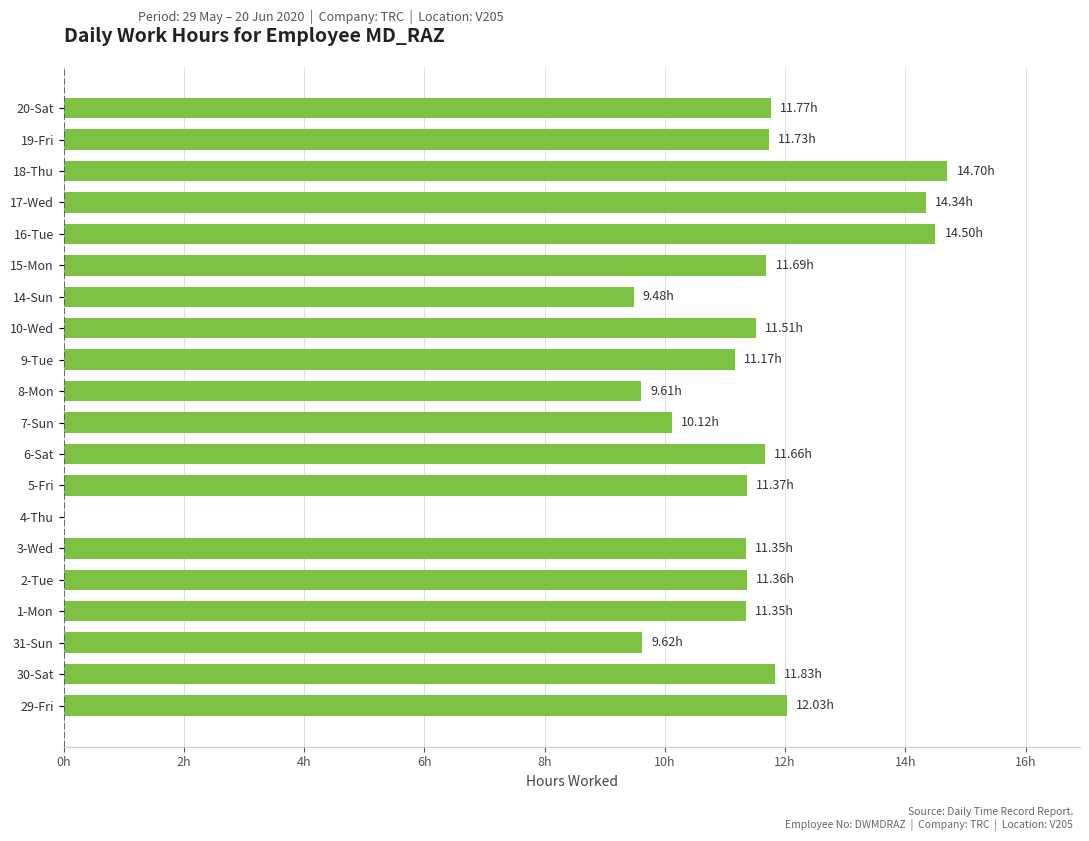

Which category has the highest value across all series?

18-Thu